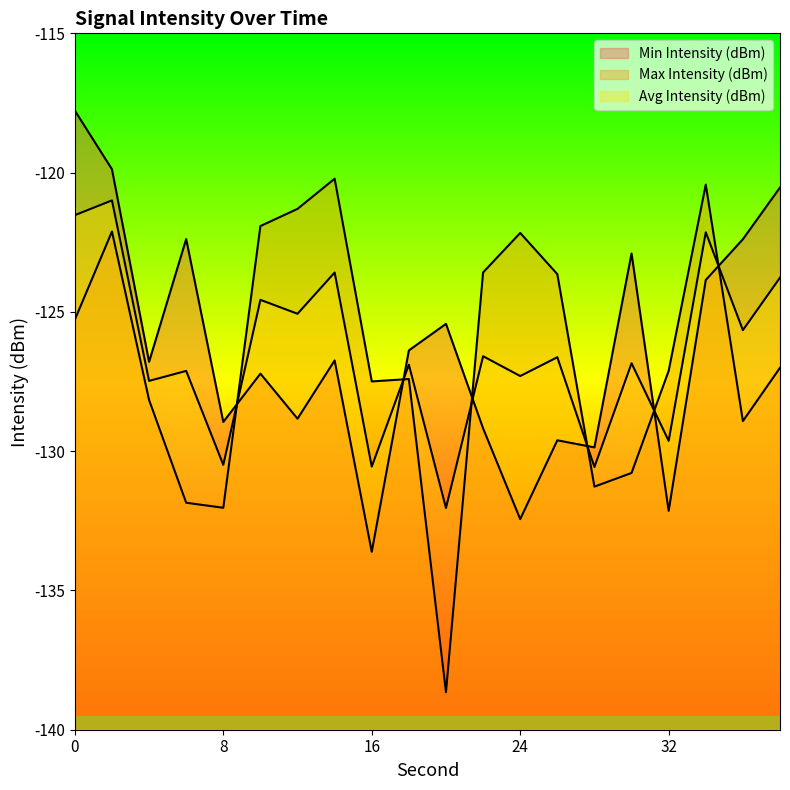

Is the value of Max Intensity (dBm) at 34 greater than the value of Min Intensity (dBm) at 36?

Yes